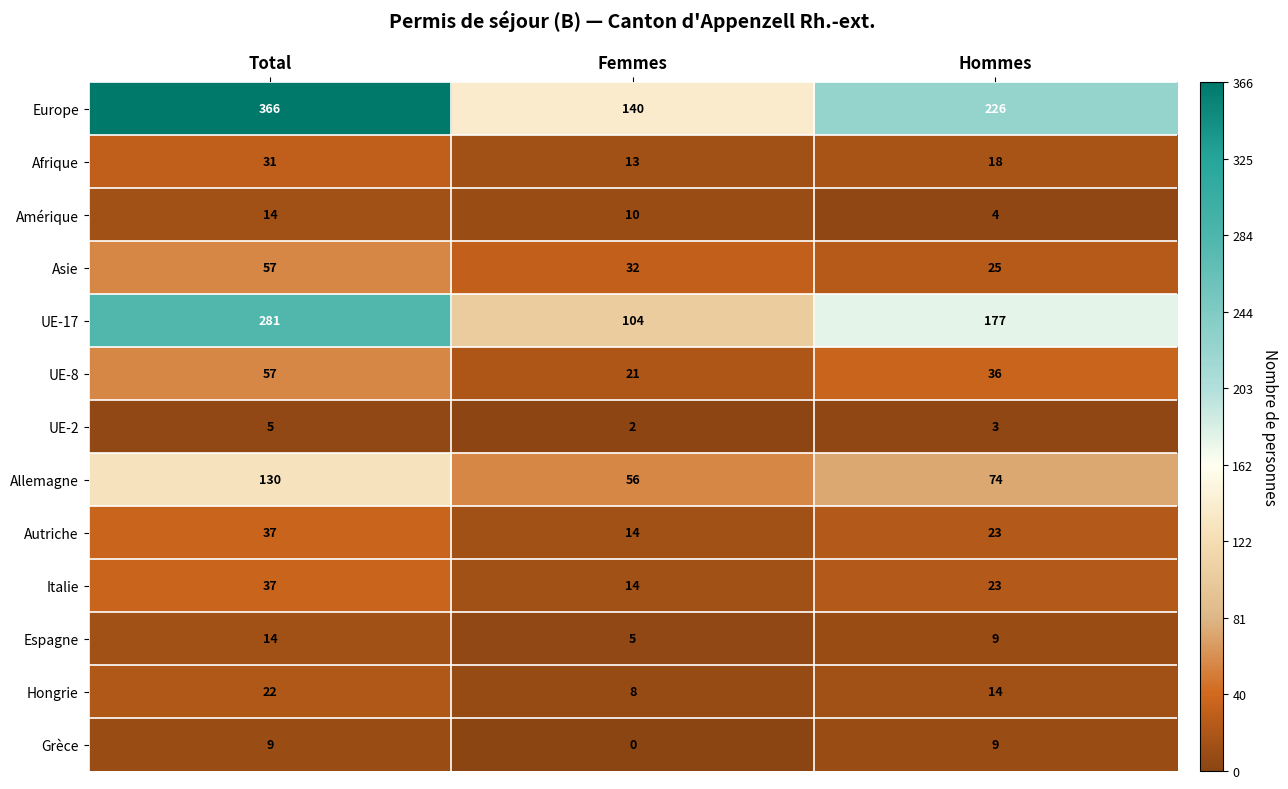

List the labels in order of Italie value, smallest first.

Femmes, Hommes, Total